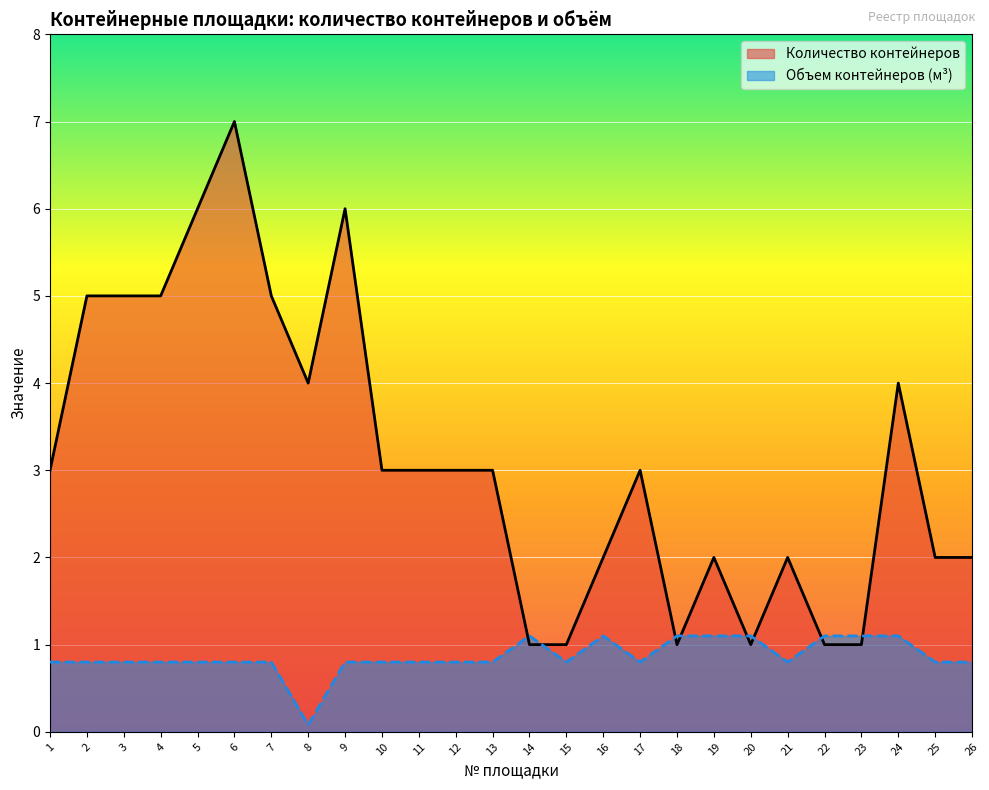

Is the value of Количество контейнеров at 9 greater than the value of Объем контейнеров (м³) at 6?

Yes